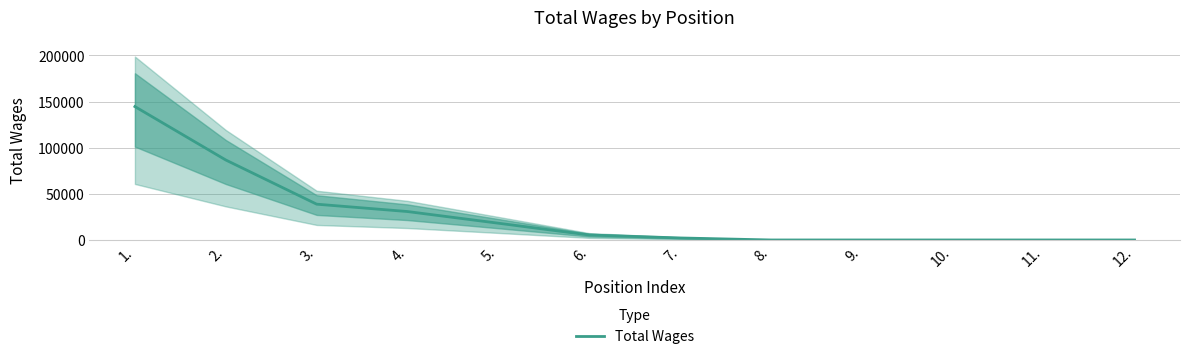

What position from the right is 4.?

9